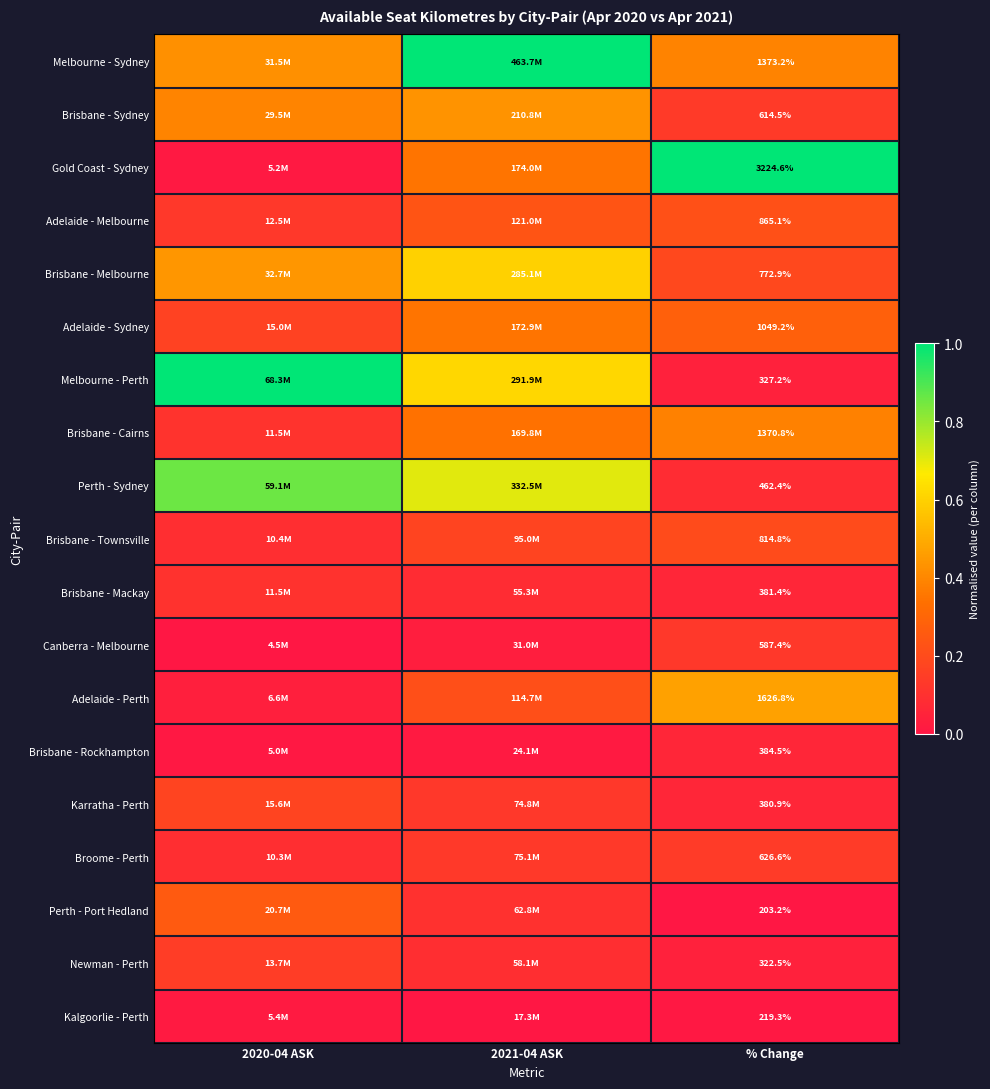

At which label does Brisbane - Townsville reach its peak?

% Change